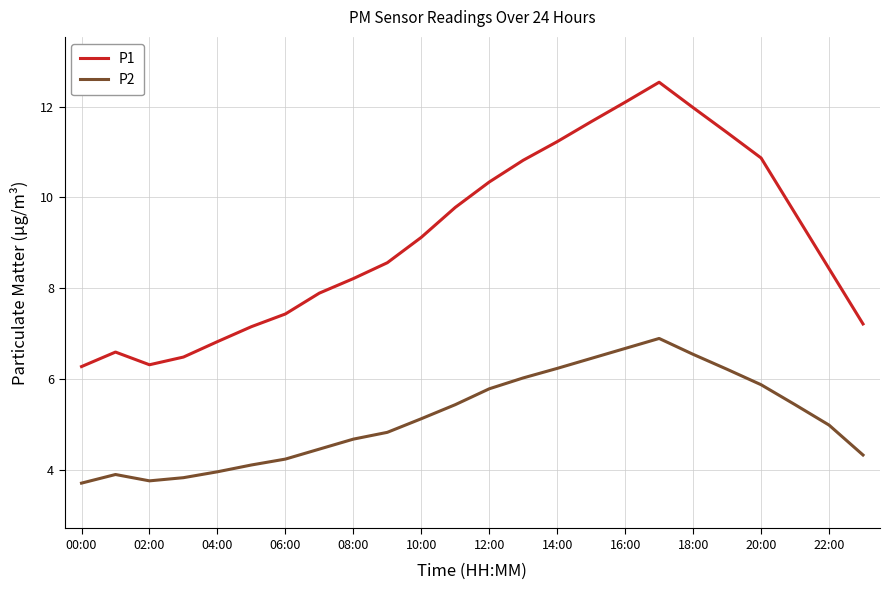

Rank the series by their average value, from highest to lowest.

P1, P2